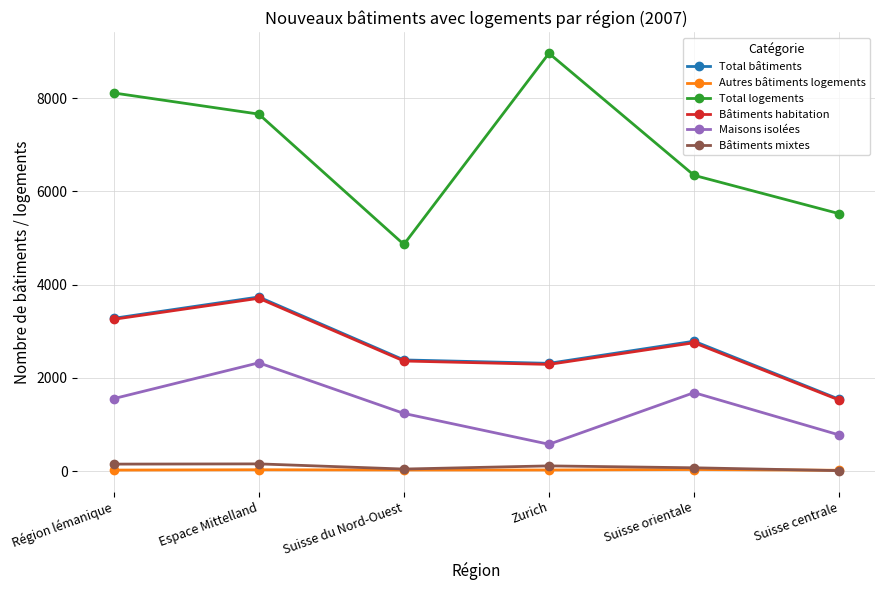

True or false: Bâtiments habitation and Total bâtiments intersect in this chart.

False